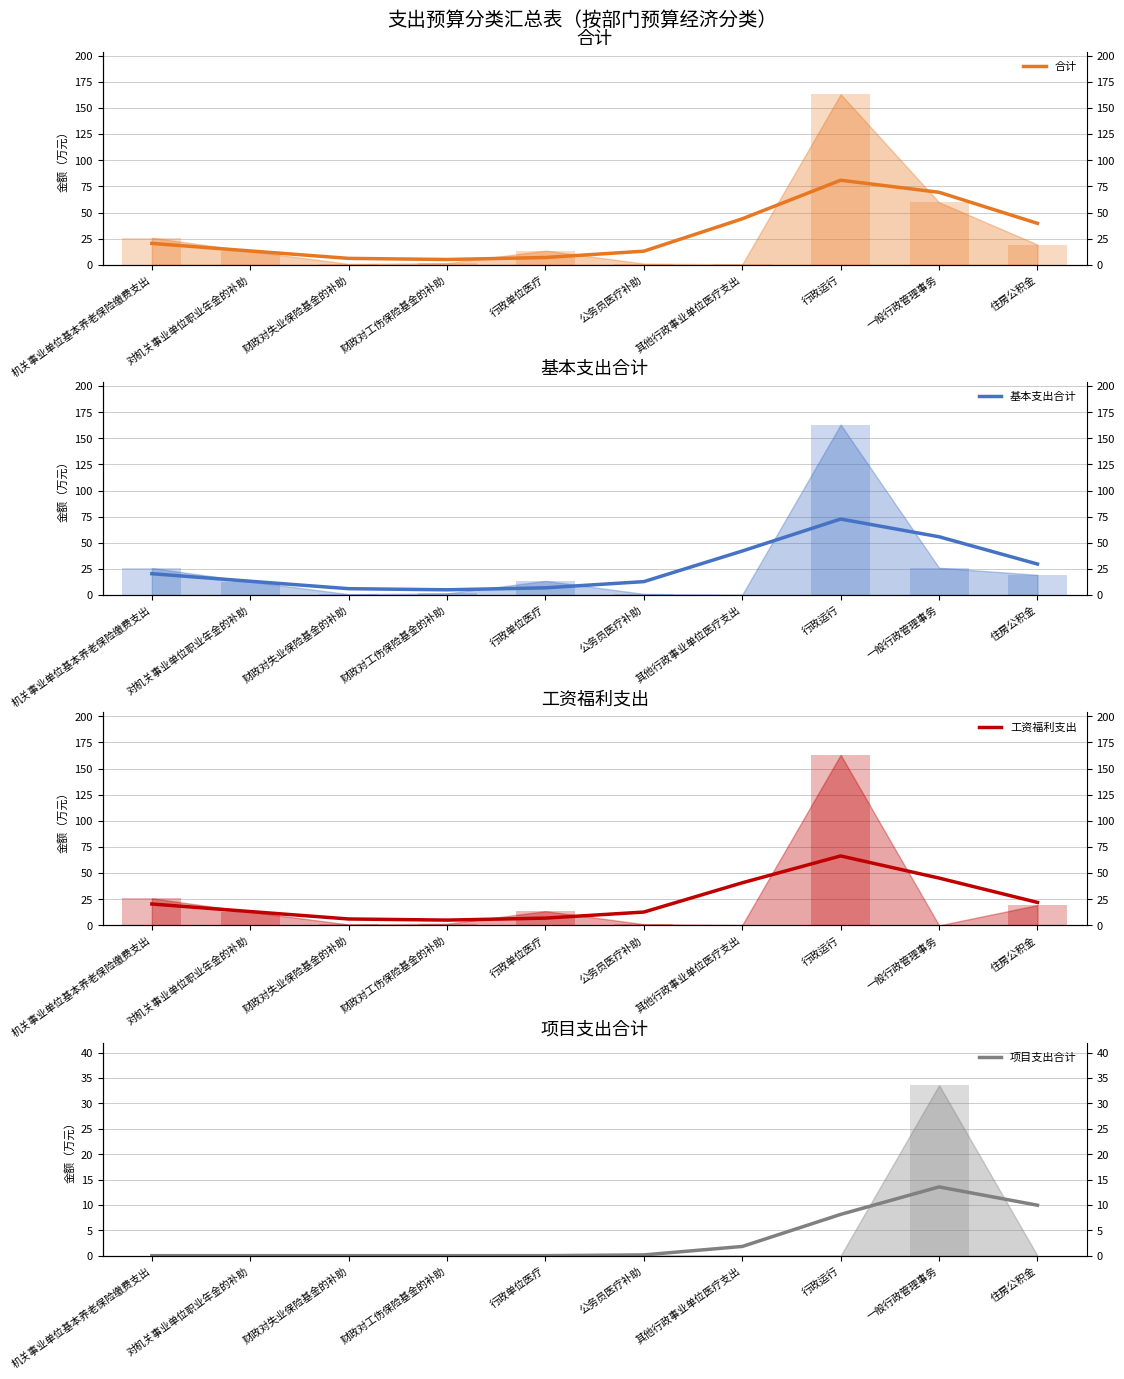

What is the sum of all 合计 values?

298.6